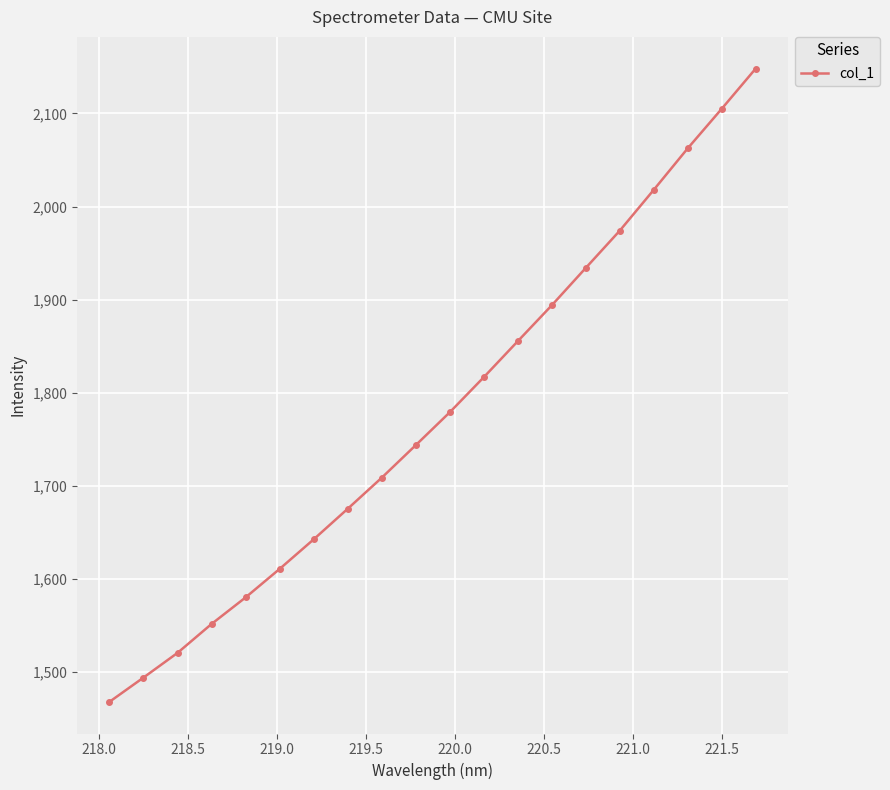

What is the minimum value shown in the chart?

1468.0